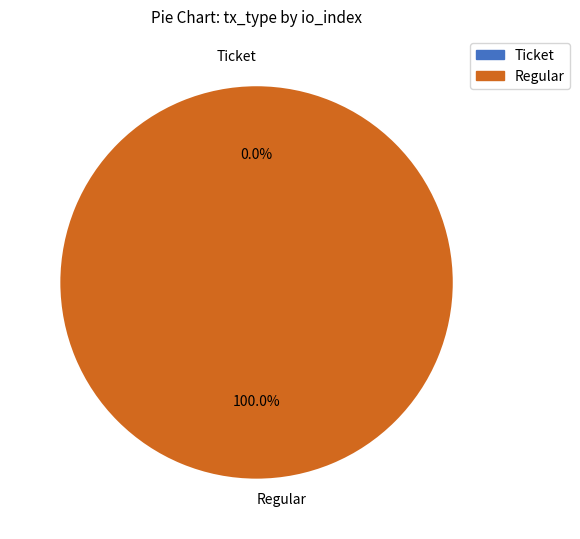

Does Regular represent more than half of the total?

Yes